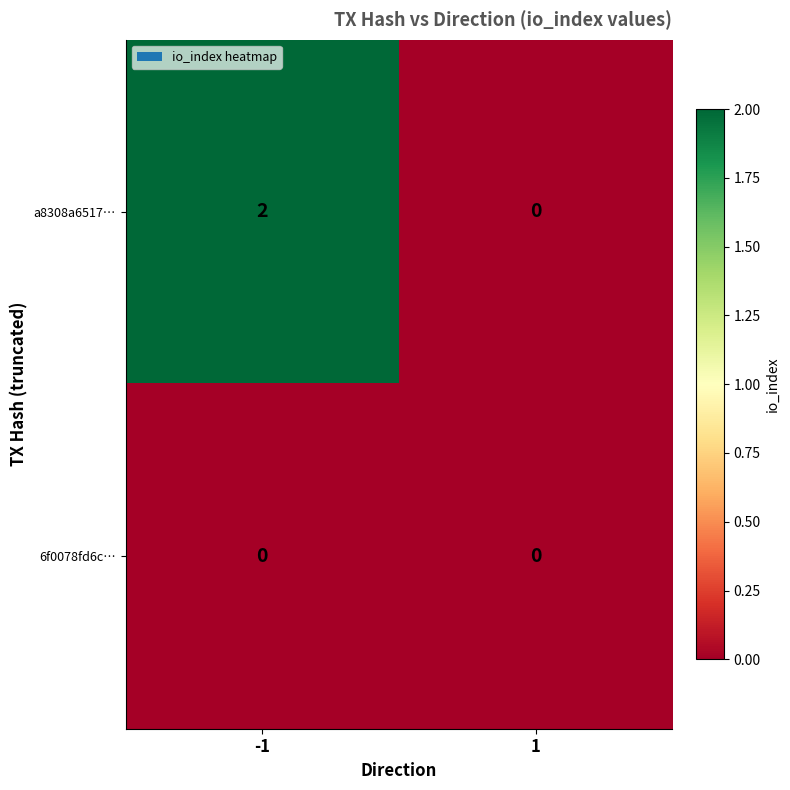

Which series has the largest total across all categories?

a8308a6517…